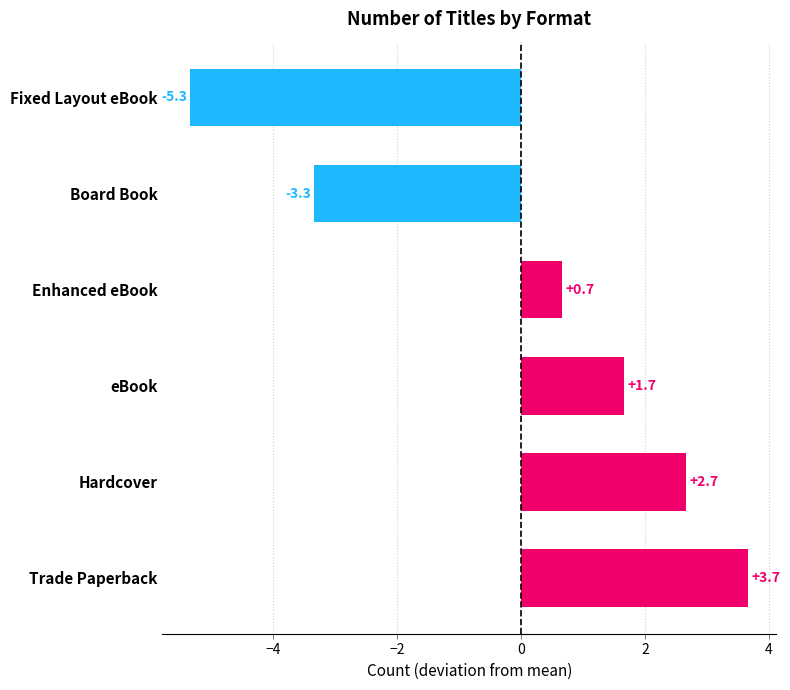

What is the approximate value at Trade Paperback?

3.7